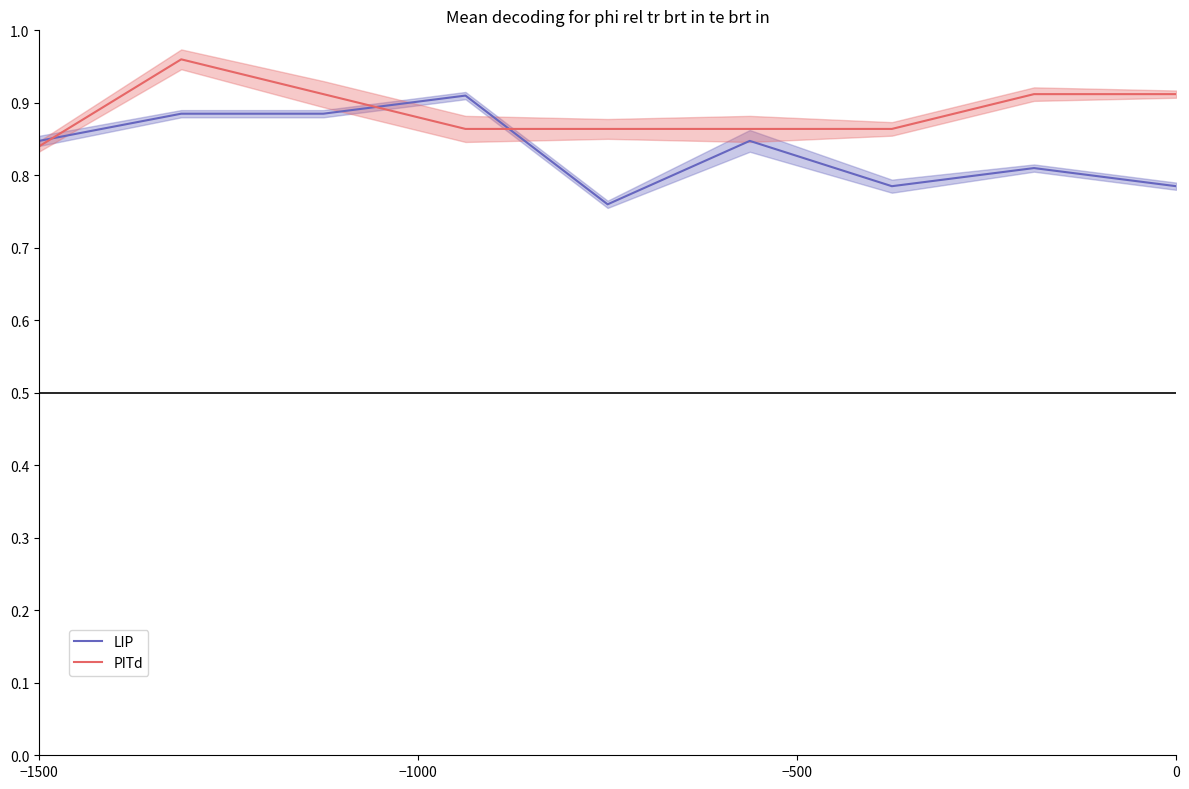

Is it true that PITd equals 1.4 at 0?

False